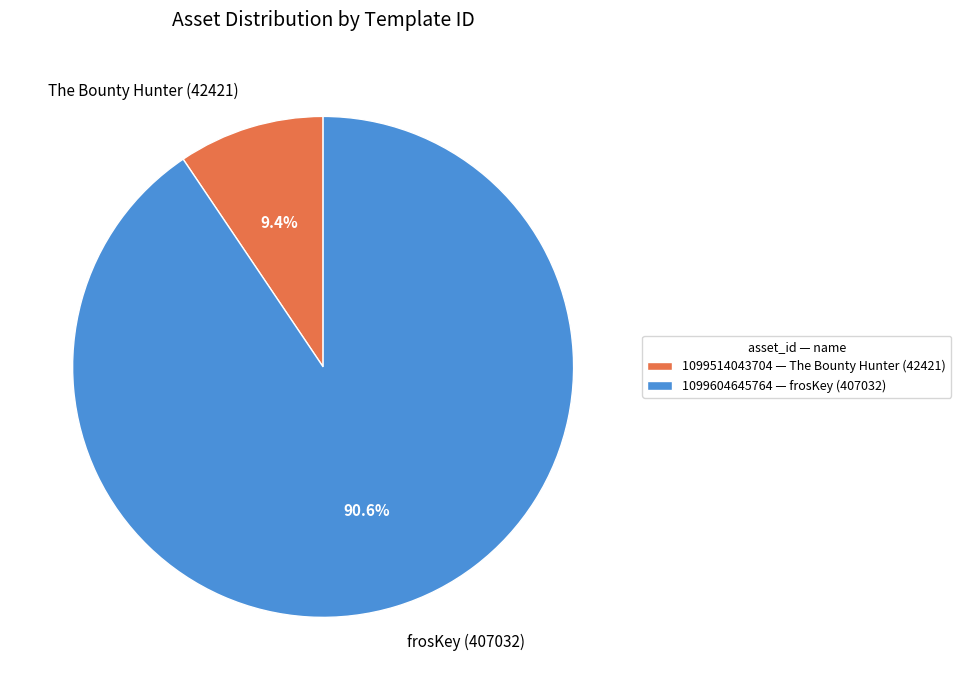

What percentage is the 1099604645764 slice, to the nearest percent?

91%